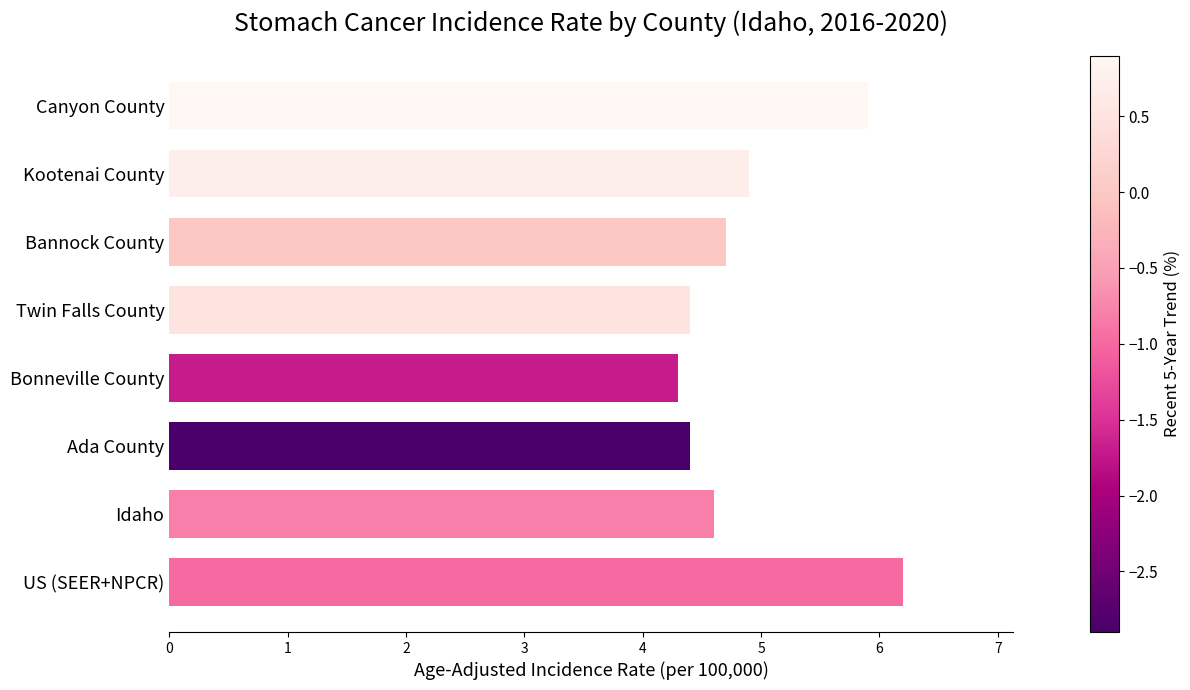

Which has a higher value, Bonneville County or Kootenai County?

Kootenai County